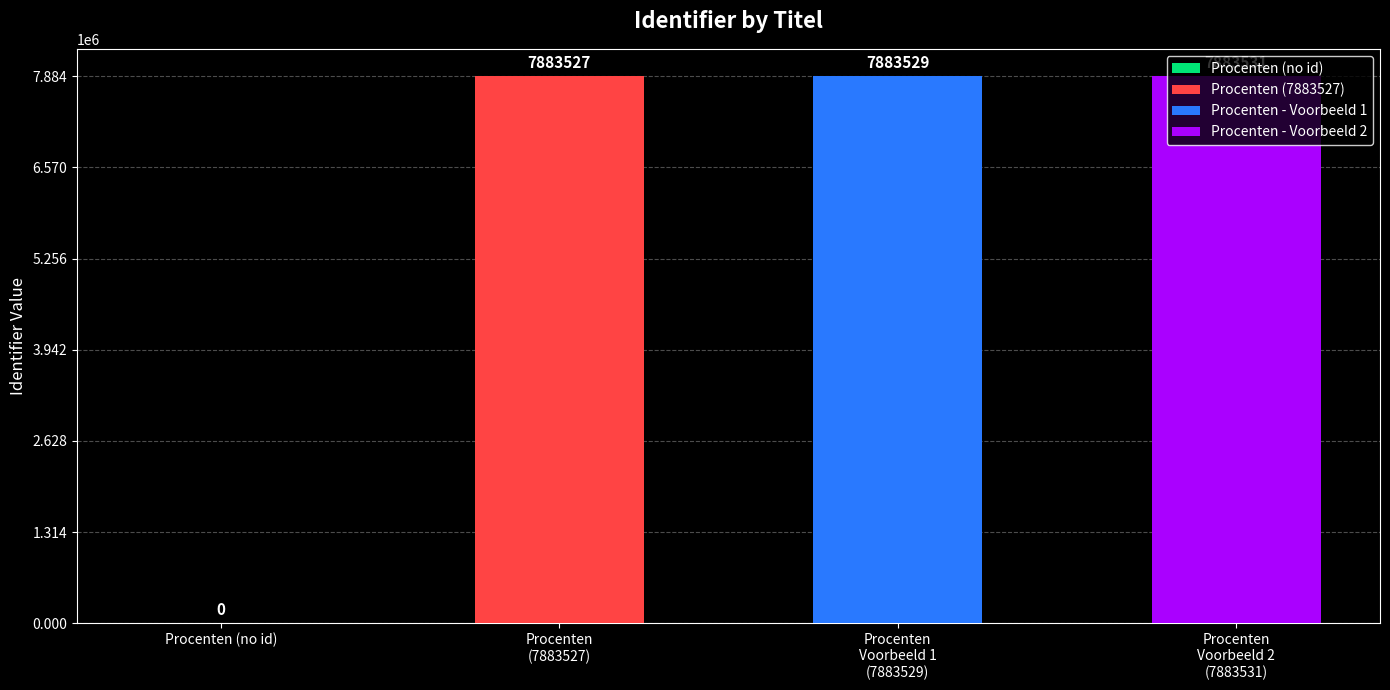

Is it true that the value at Procenten (no id) is 2652033?

False